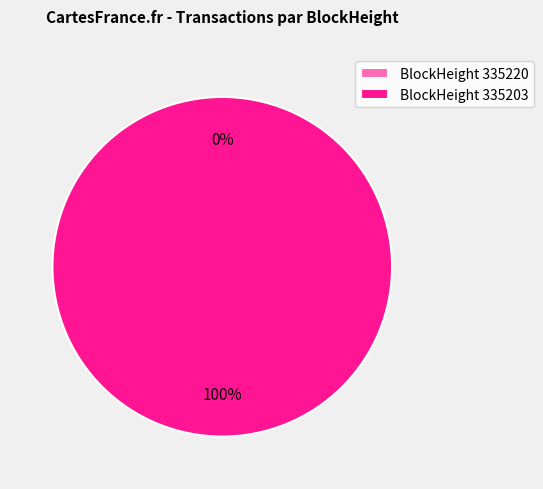

To the nearest percent, what is the combined percentage of 335220 and 335203?

100%